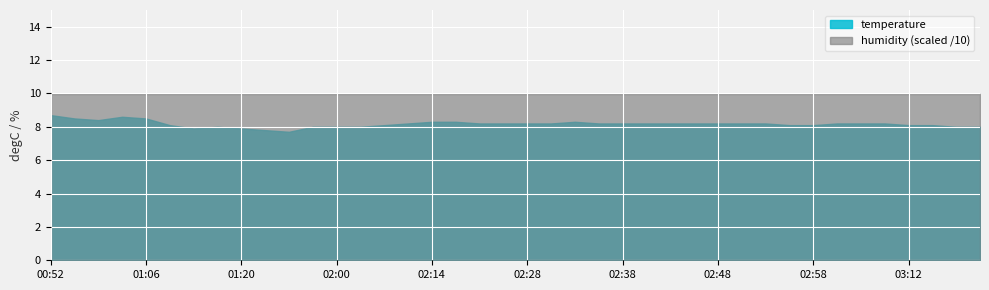

What are all the series names shown in the legend?

temperature, humidity (scaled /10)